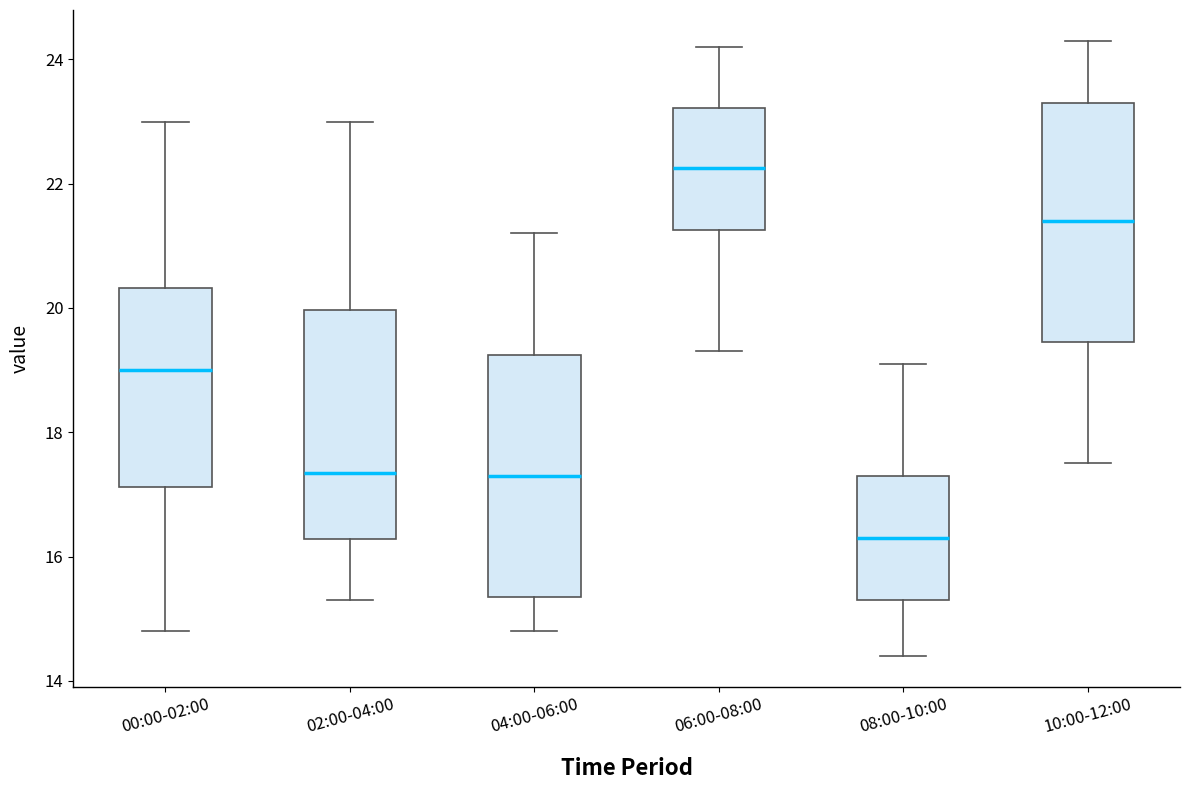

Reading left to right, transcribe this box plot: for each box, give where its median line is, the range the box spans, and where its two whiskers end, as read against the y-axis. The values are not printed on the chart, so give them approximately, as read against the axis.

00:00-02:00: median 19.0, box 17.2 to 20.4, whiskers 14.8 to 23.0
02:00-04:00: median 17.4, box 16.2 to 20.0, whiskers 15.4 to 23.0
04:00-06:00: median 17.4, box 15.4 to 19.2, whiskers 14.8 to 21.2
06:00-08:00: median 22.2, box 21.2 to 23.2, whiskers 19.4 to 24.2
08:00-10:00: median 16.4, box 15.4 to 17.4, whiskers 14.4 to 19.2
10:00-12:00: median 21.4, box 19.4 to 23.4, whiskers 17.6 to 24.4